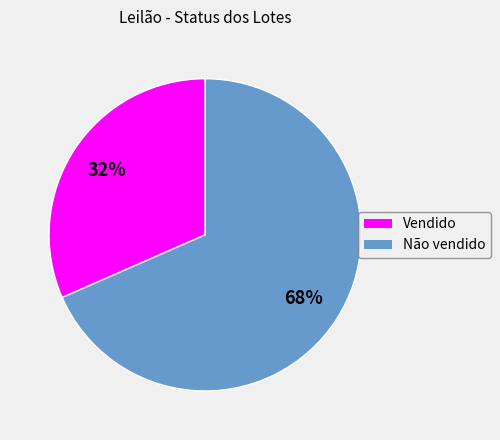

To the nearest percent, what is the average slice percentage?

50%